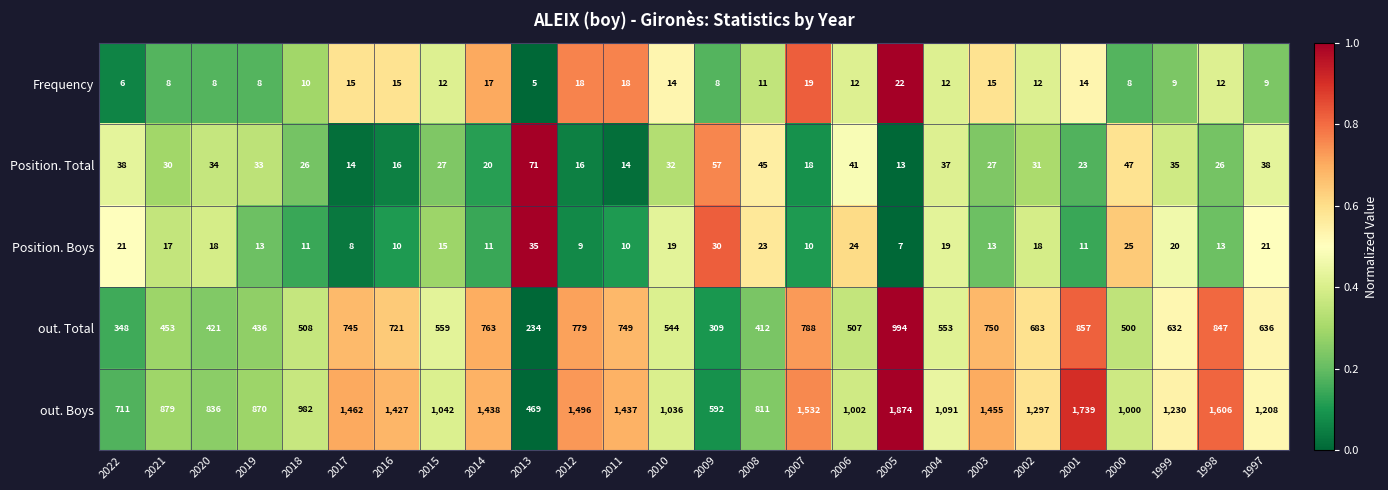

Which series has the widest spread of values?

out. Boys